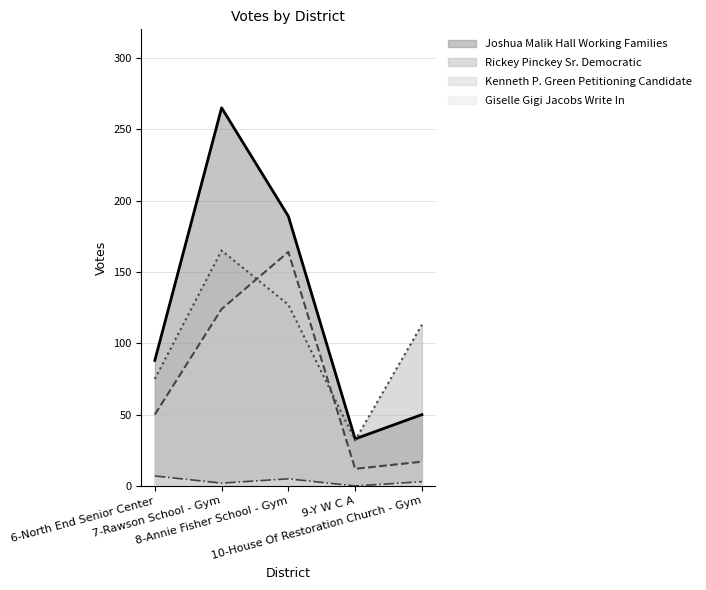

Which series changed the most between 6-North End Senior Center and 10-House Of Restoration Church - Gym?

Joshua Malik Hall Working Families